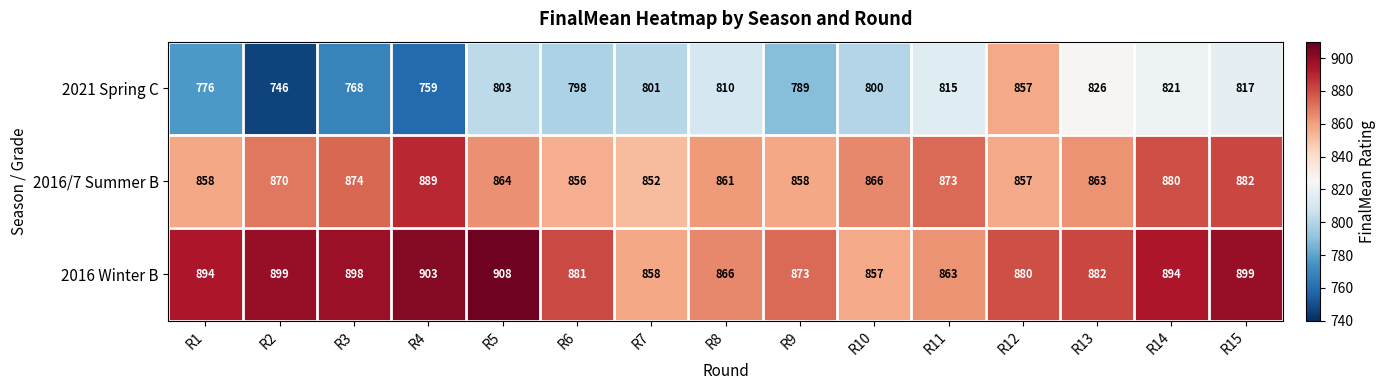

What is the sum of all 2016 Winter B values?

13255